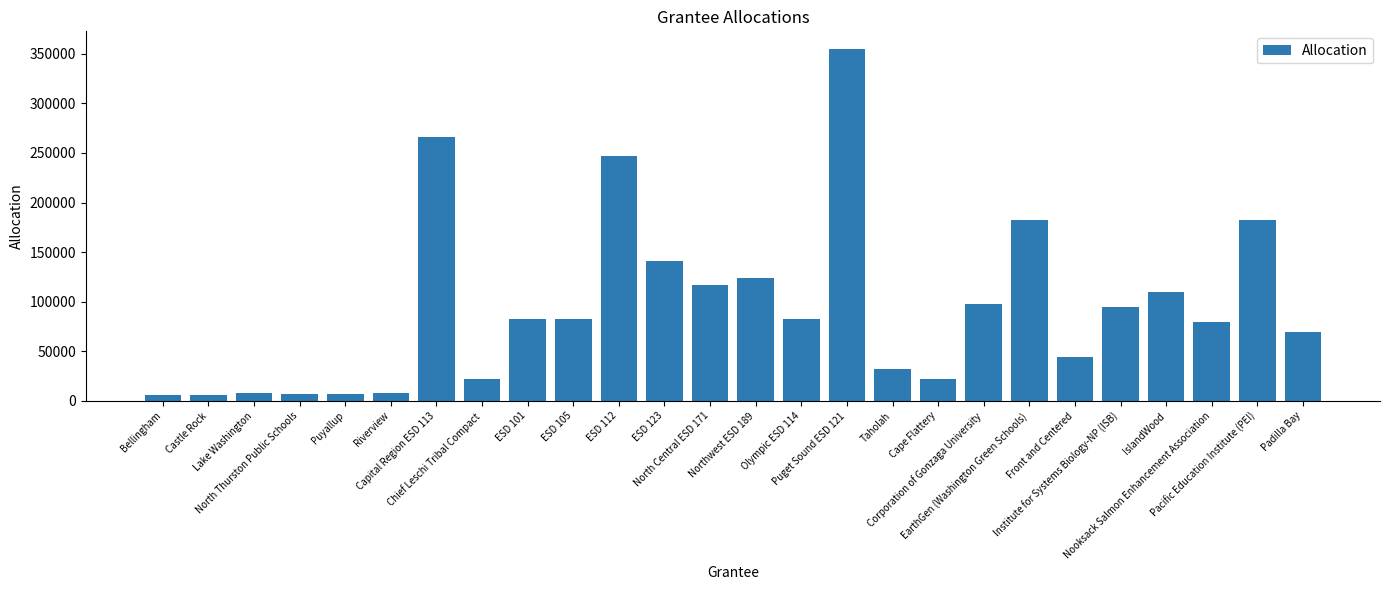

What is the difference between the second highest and second lowest values?

259903